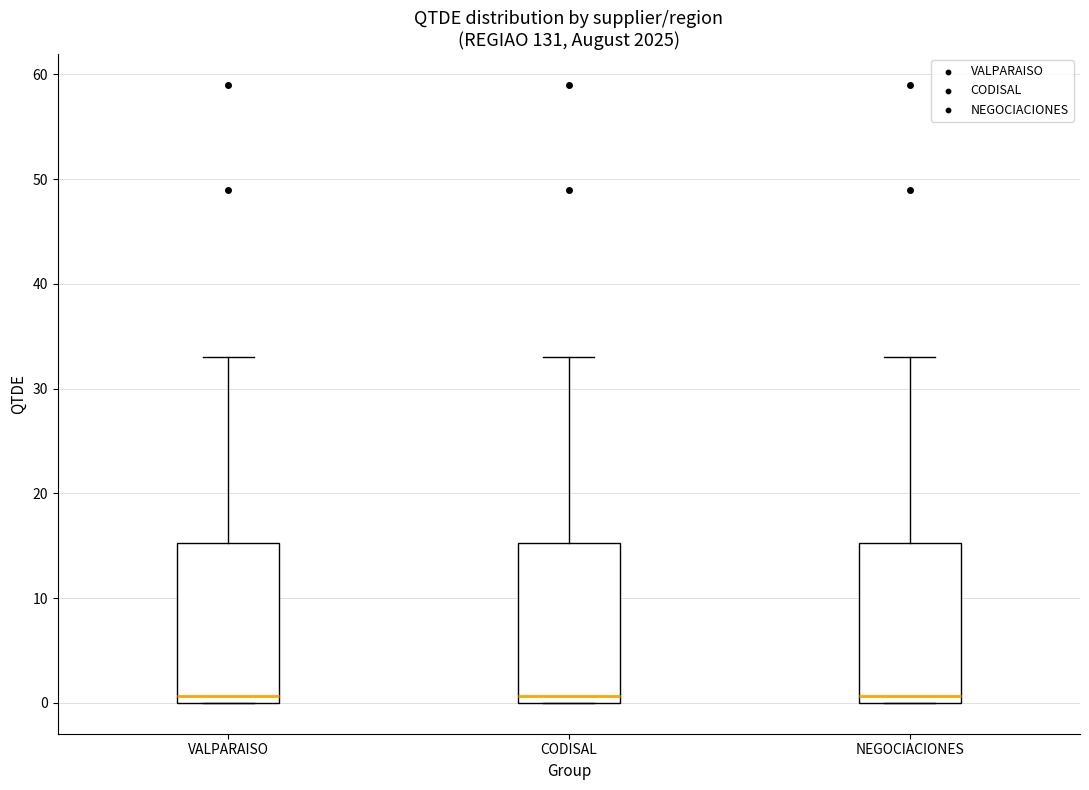

Where does the upper whisker of the box for CODISAL end on the y-axis? The values are not printed on the chart, so give them approximately, as read against the axis.

33